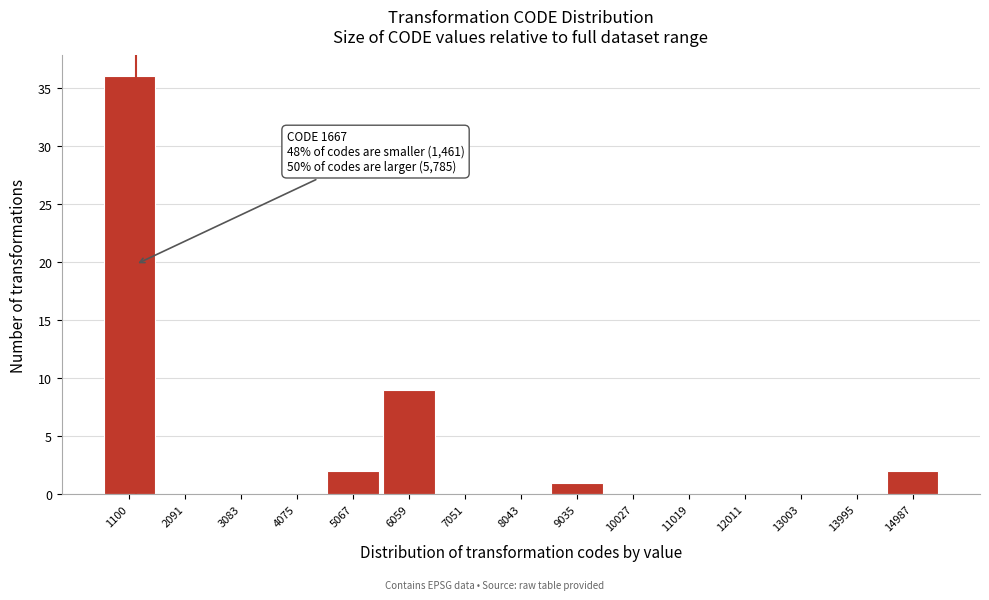

Reading left to right, list all the values displayed in this chart.

1100=36	2091=0	3083=0	4075=0	5067=2	6059=9	7051=0	8043=0	9035=1	10027=0	11019=0	12011=0	13003=0	13995=0	14987=2